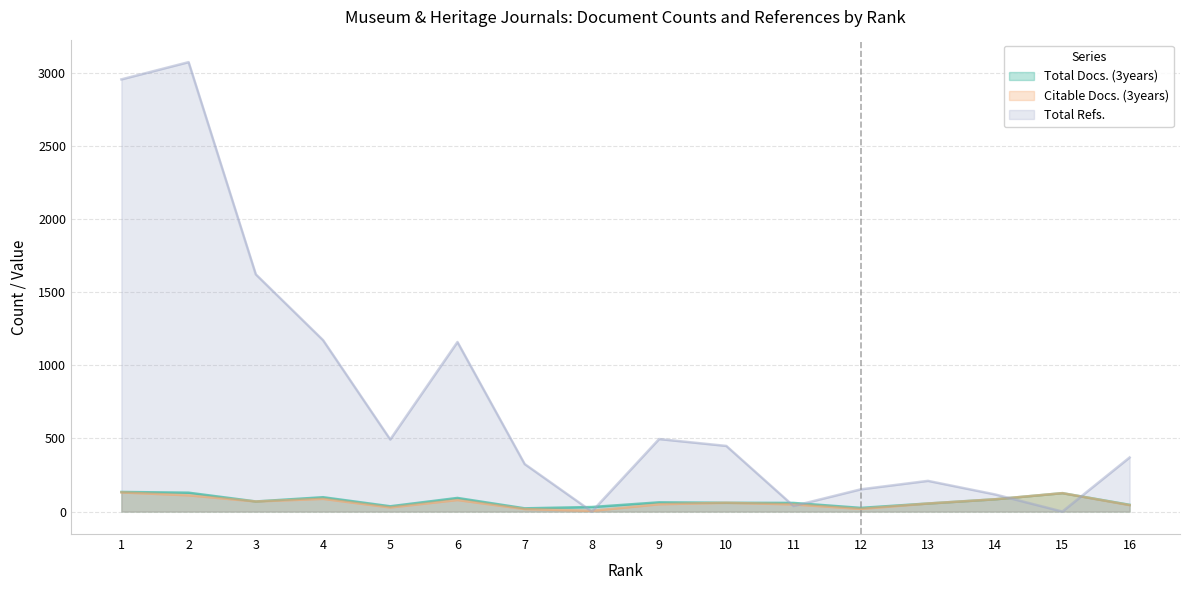

How many data points does each series have?

16